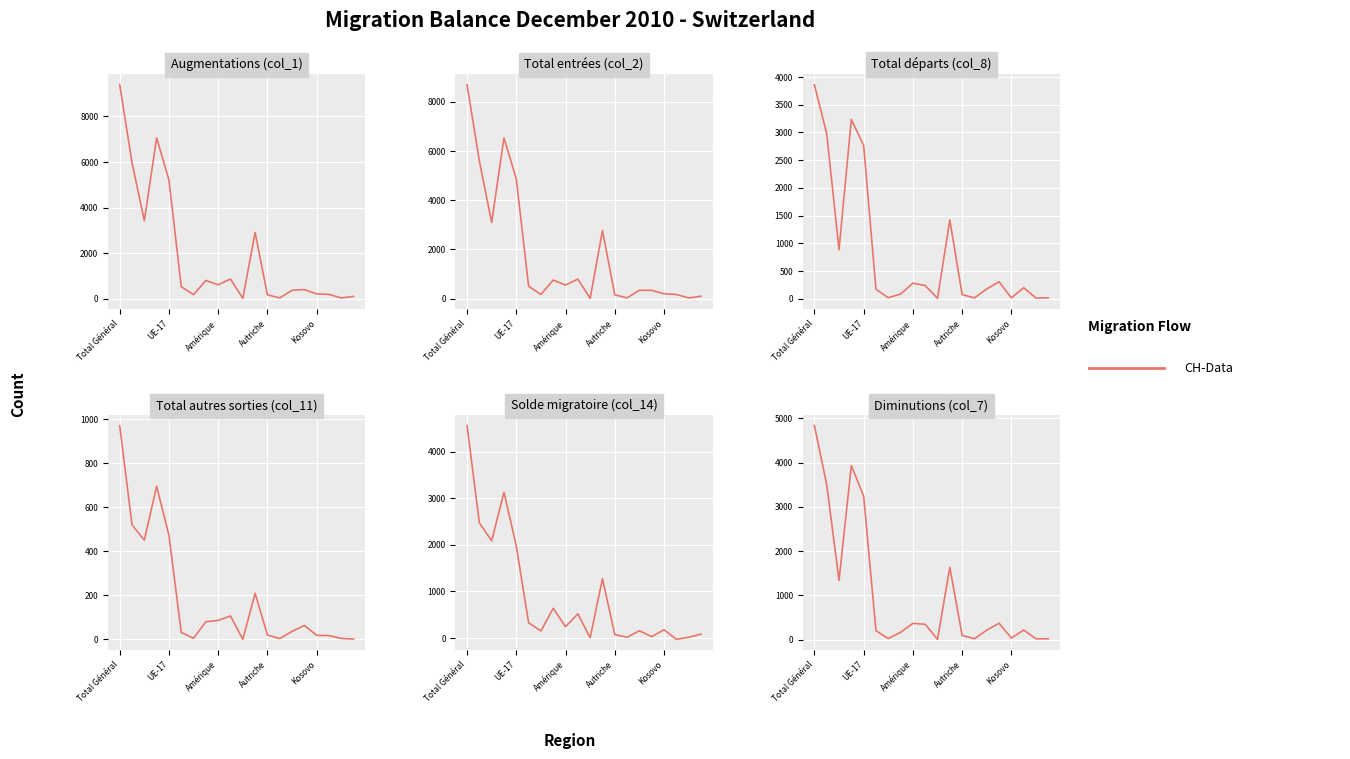

Reading left to right, transcribe all the data shown in this chart.

Augmentations (col_1): 9394	5973	3421	7061	5215	529	177	802	611	865	13	2905	170	36	370	400	213	189	34	103
Total entrées (col_2): 8695	5598	3097	6533	4872	507	174	756	555	797	12	2767	158	35	343	340	202	172	31	100
Total départs (col_8): 3862	2978	884	3235	2768	170	19	84	281	239	6	1422	75	16	177	306	16	199	13	18
Total autres sorties (col_11): 972	521	451	696	473	31	5	80	86	106	0	209	20	3	36	63	18	17	4	1
Solde migratoire (col_14): 4560	2474	2086	3130	1974	328	153	638	244	520	7	1274	75	17	157	31	179	-27	17	84
Diminutions (col_7): 4834	3499	1335	3931	3241	201	24	164	367	345	6	1631	95	19	213	369	34	216	17	19